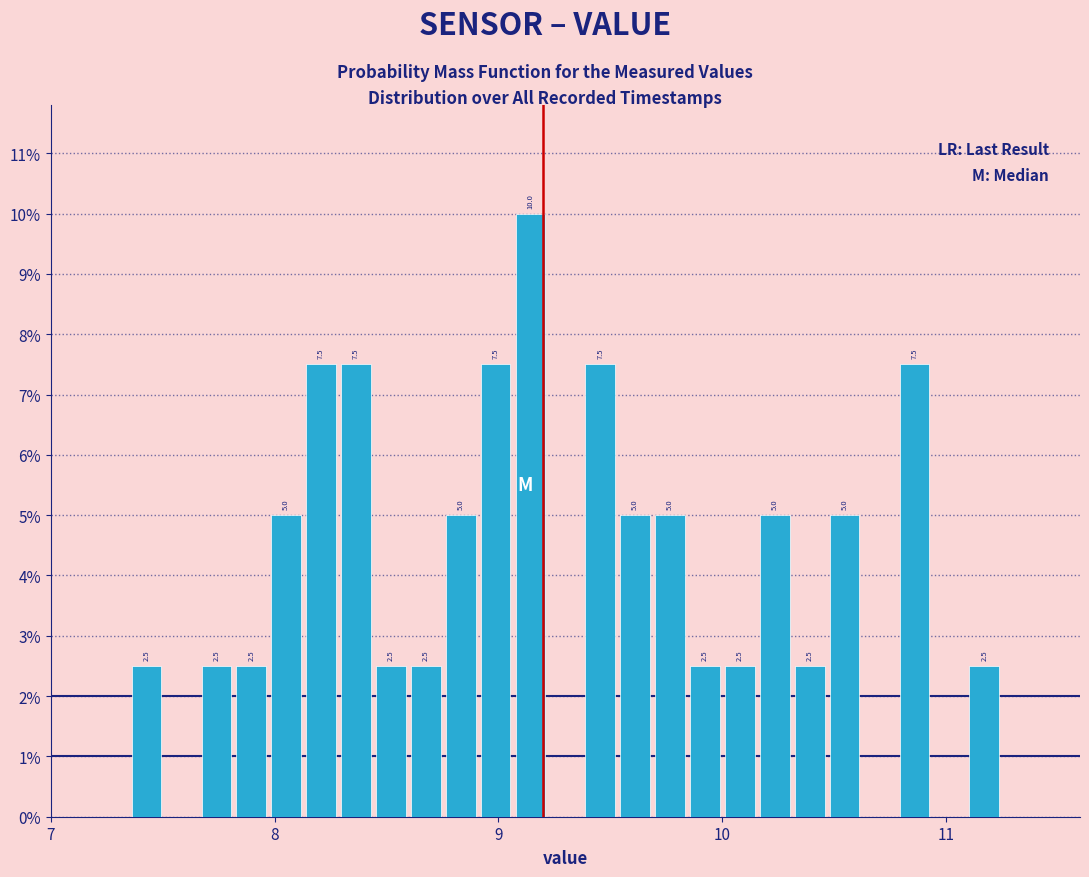

Read against the x-axis, roughly where is the centre of the tallest bar?

9.1